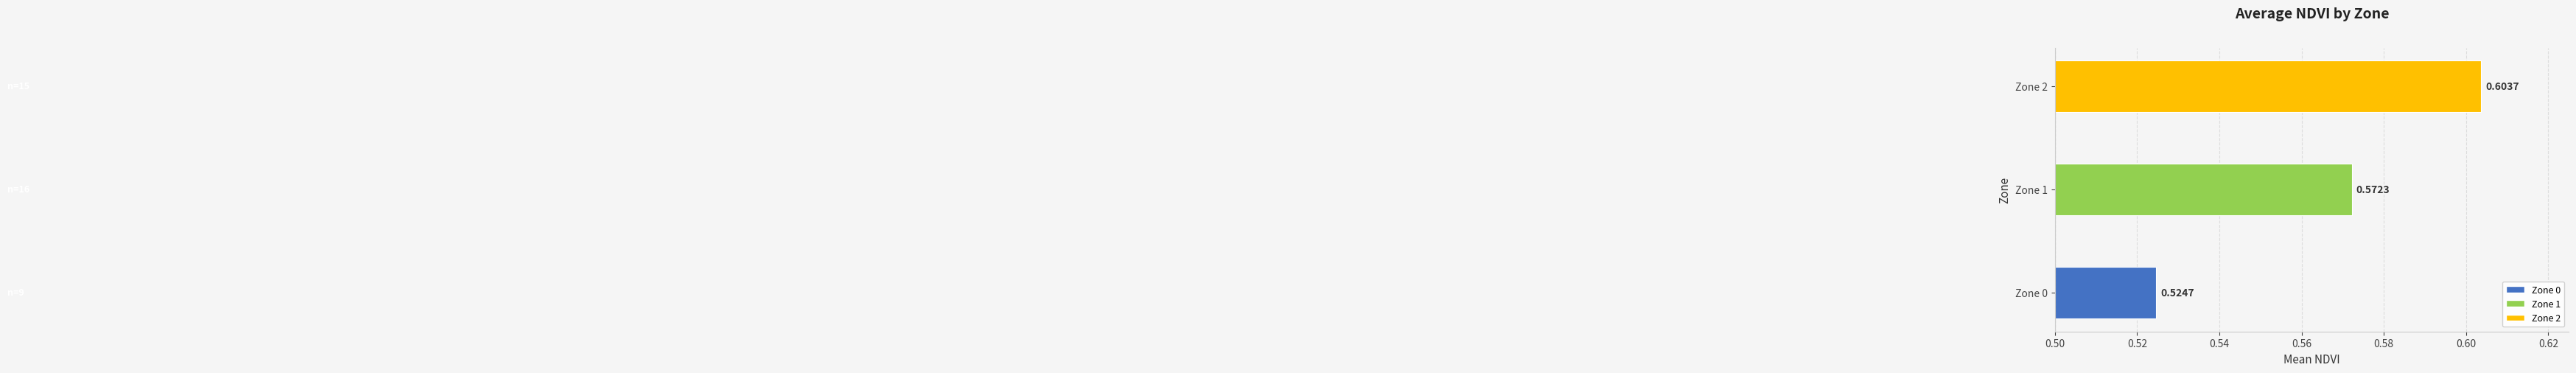

What is the sum of all values?

1.7